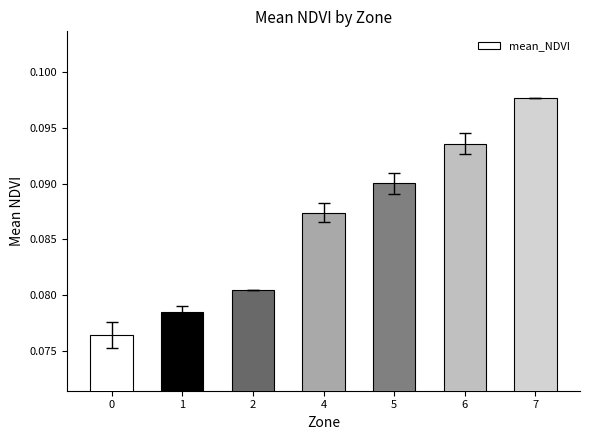

How many values are between 0 and 1?

7